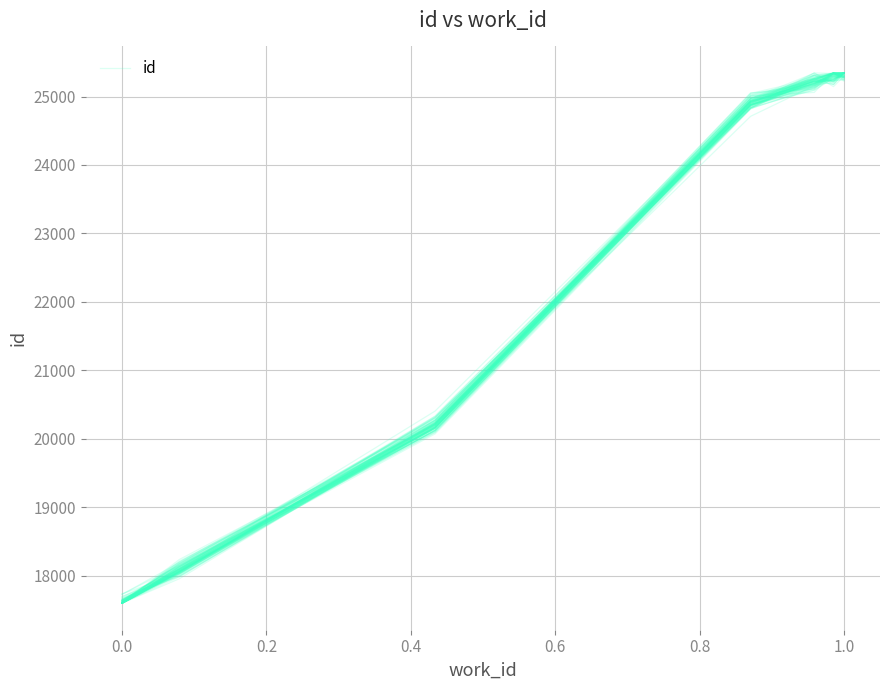

The value at 0.0 is 25068.0. True or false?

False